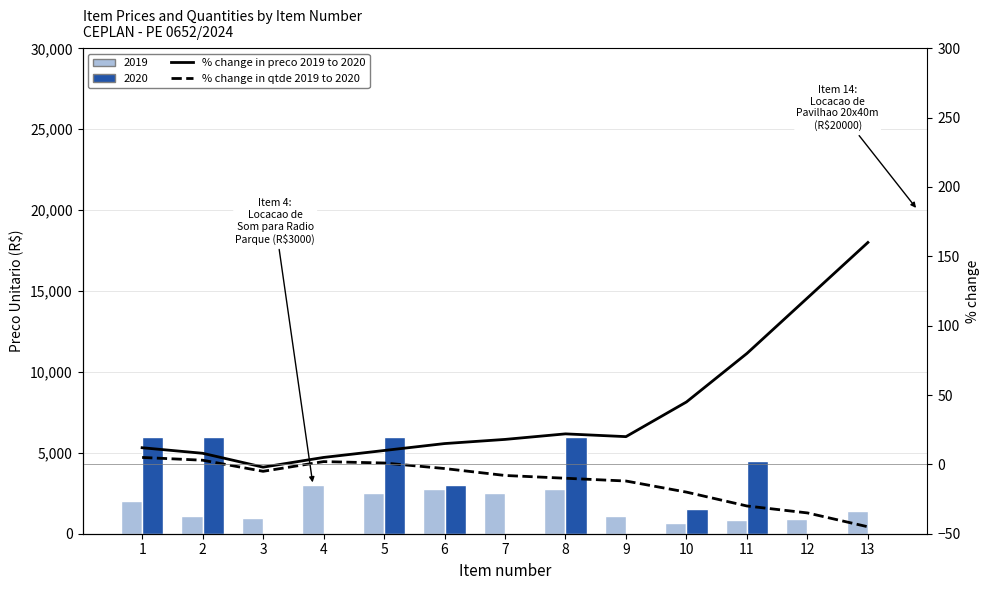

At which category is the sum across all series the highest?

13